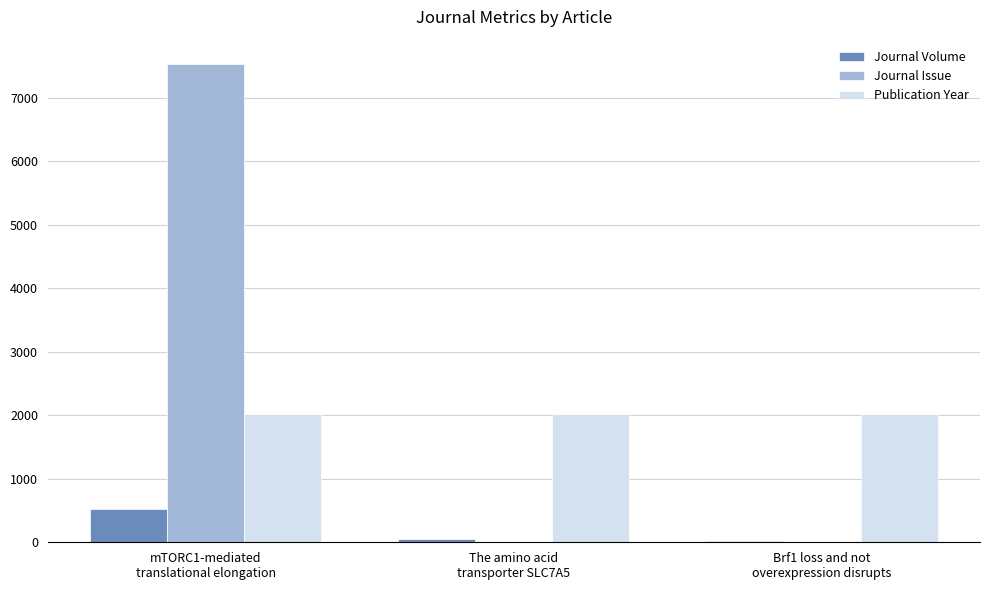

What is the sum of all Journal Volume values?

596